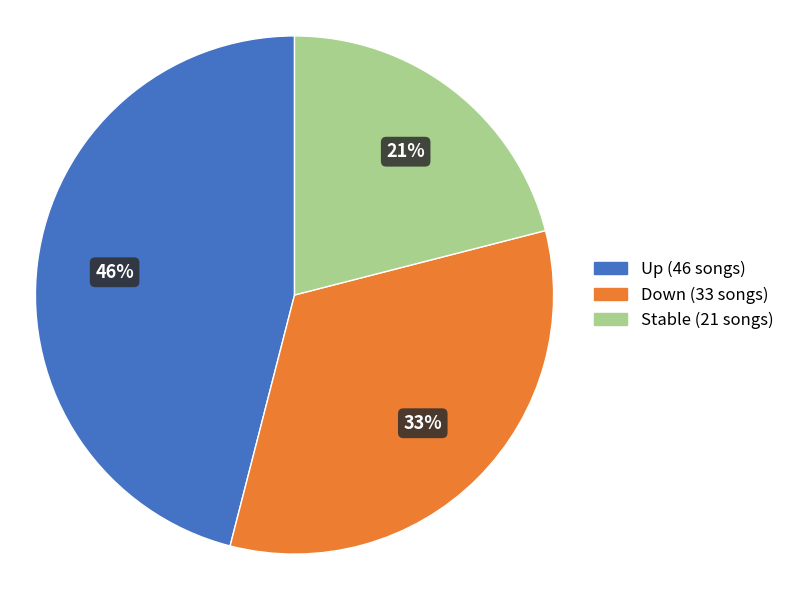

To the nearest percent, what percentage of the pie is Down (33 songs)?

33%